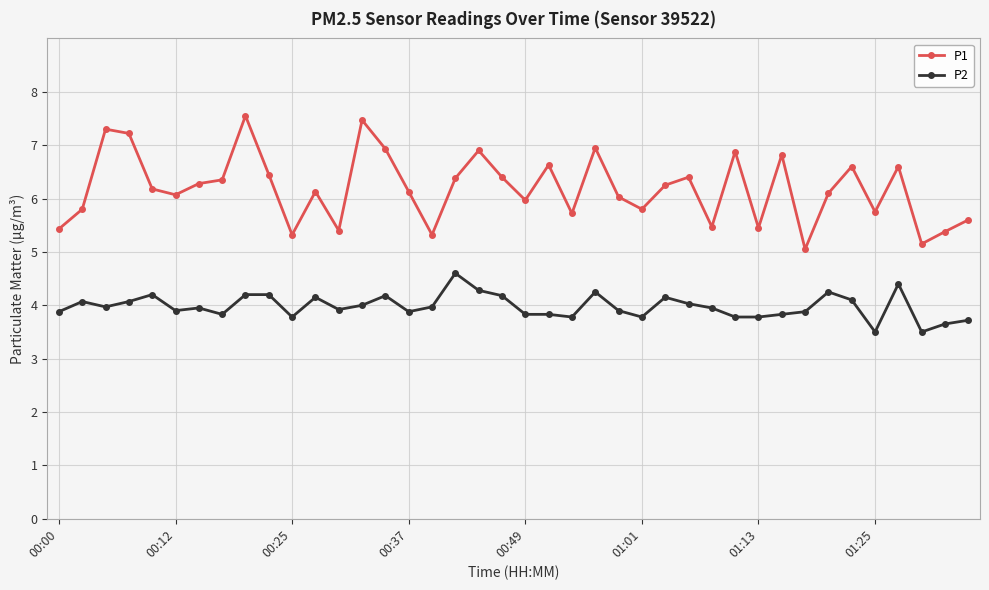

What is the value of the P2 point at the 22nd from the left?

3.8